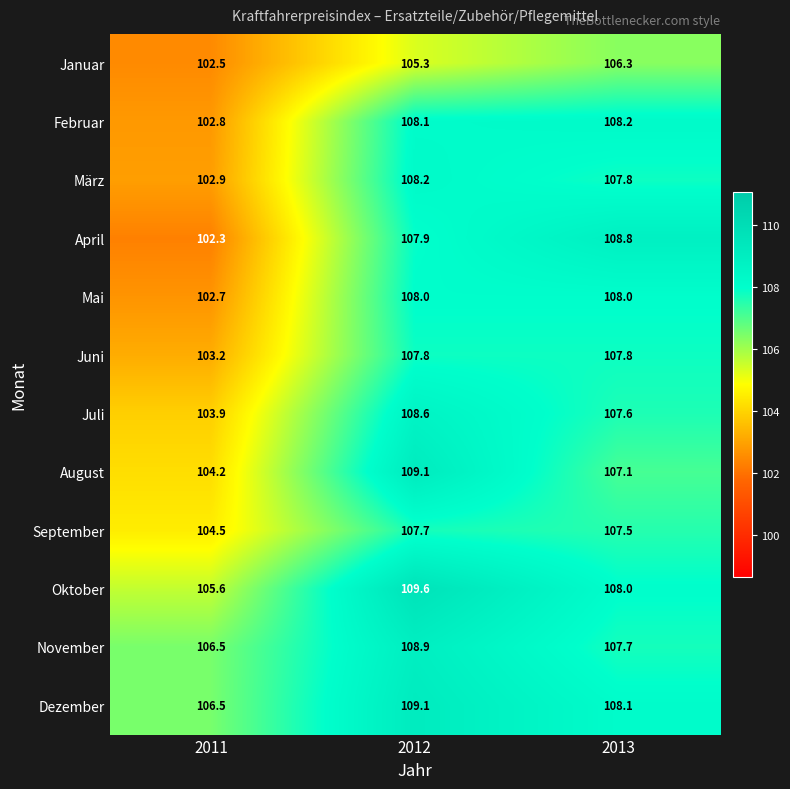

What is the maximum value for Juni?

107.8